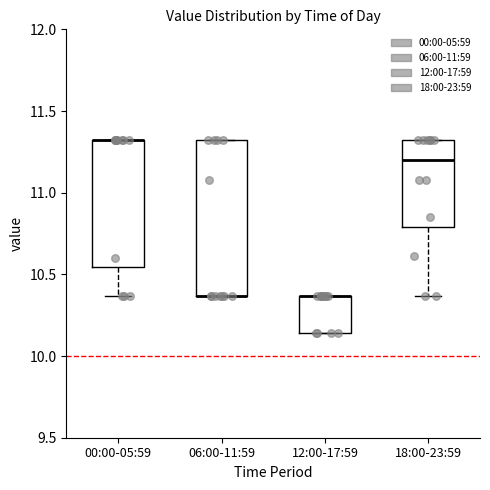

Which box is the tallest, from its lower edge to its upper edge?

06:00-11:59